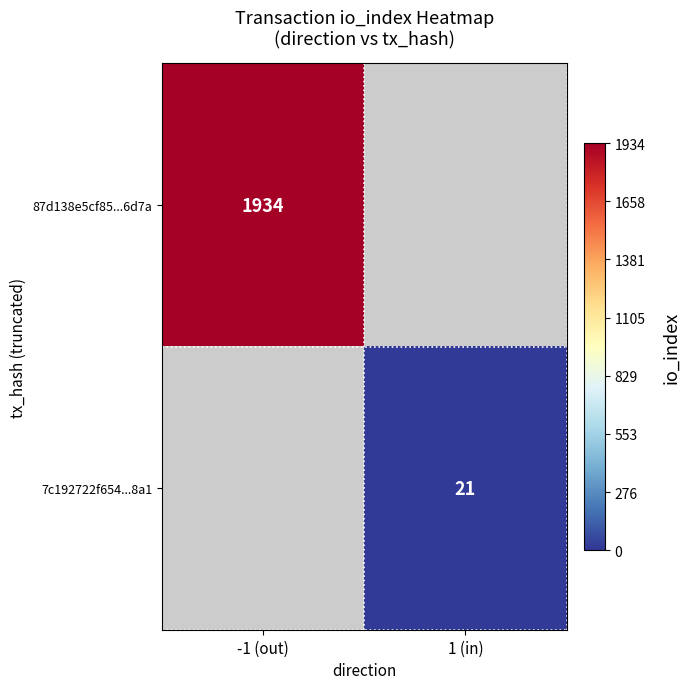

Is it true that 87d138e5cf85...6d7a equals 1934 at -1 (out)?

True